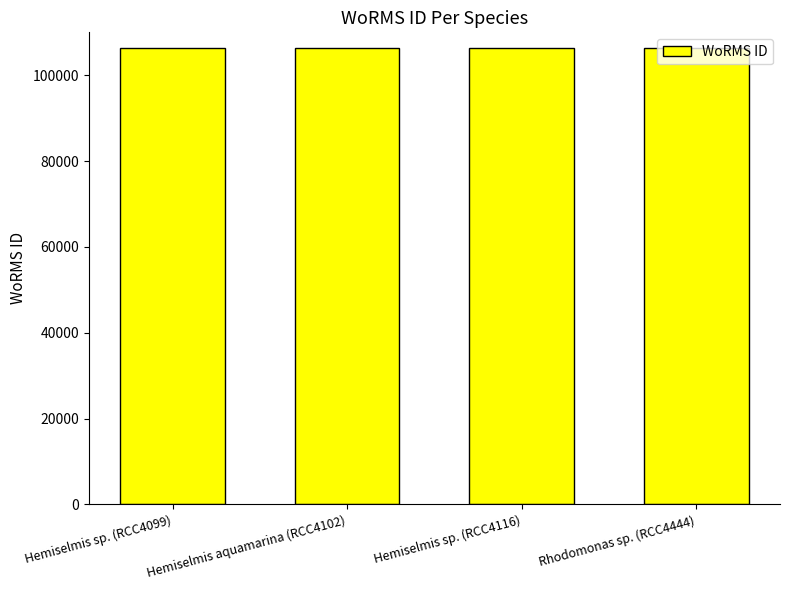

What is the ratio of the value at Hemiselmis aquamarina (RCC4102) to the value at Hemiselmis sp. (RCC4116)?

1.0